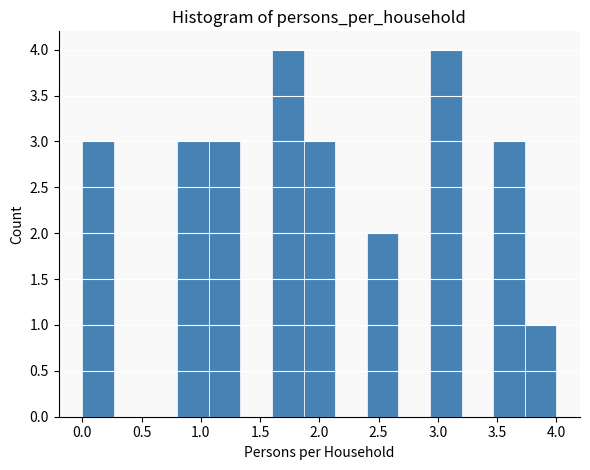

Reading left to right, list every bar in this chart as the range it spans on the x-axis followed by its height. Neither the bar edges nor the heights are printed on the chart, so give them approximately, as read against the axes.

0.00 to 0.25: 3
0.25 to 0.55: 0
0.55 to 0.80: 0
0.80 to 1.05: 3
1.05 to 1.35: 3
1.35 to 1.60: 0
1.60 to 1.85: 4
1.85 to 2.15: 3
2.15 to 2.40: 0
2.40 to 2.65: 2
2.65 to 2.95: 0
2.95 to 3.20: 4
3.20 to 3.45: 0
3.45 to 3.75: 3
3.75 to 4.00: 1